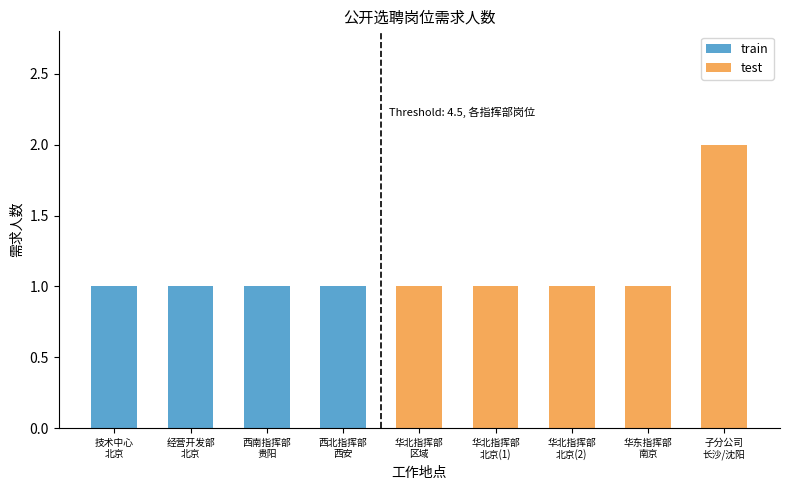

Which has a higher value, 南京 or 北京?

南京